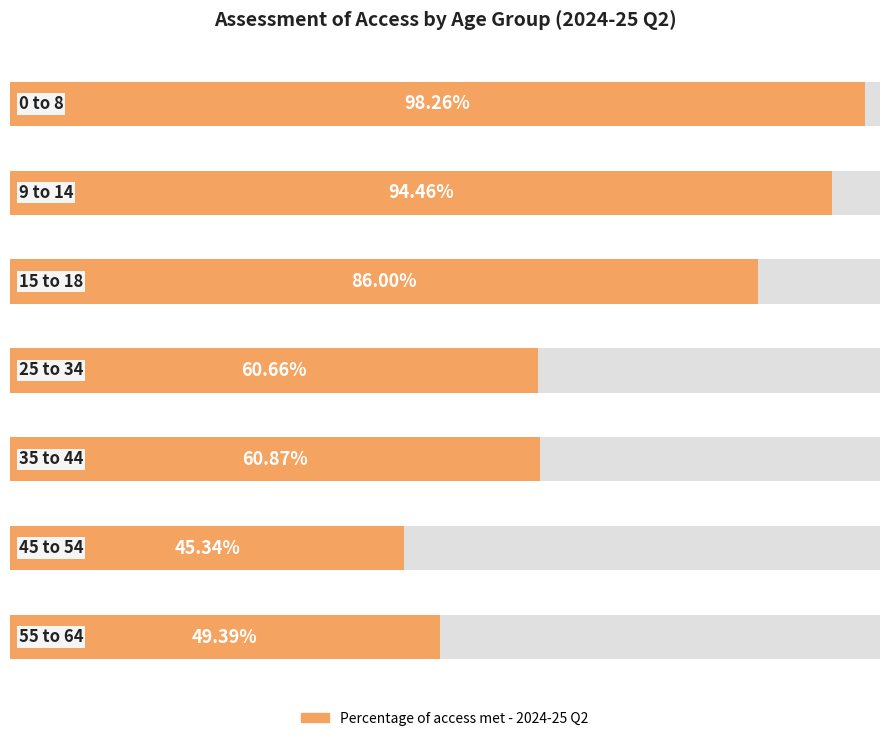

How many bars are there in total?

7